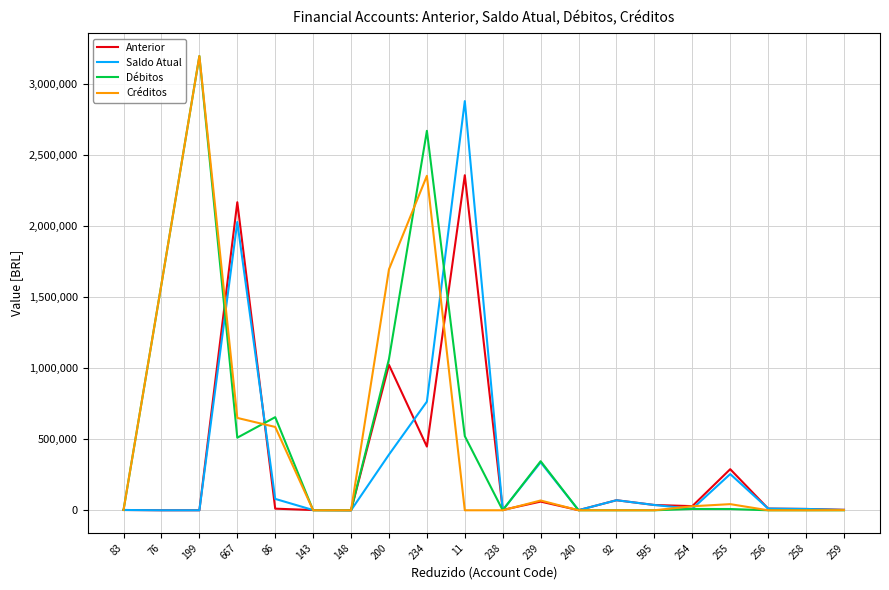

True or false: Débitos and Saldo Atual intersect in this chart.

True